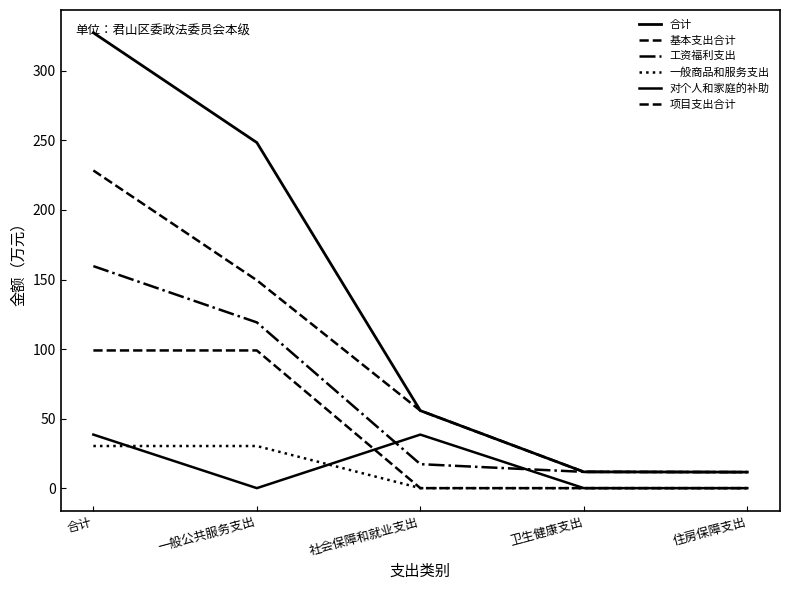

Is this an area chart (filled region under the line)?

No